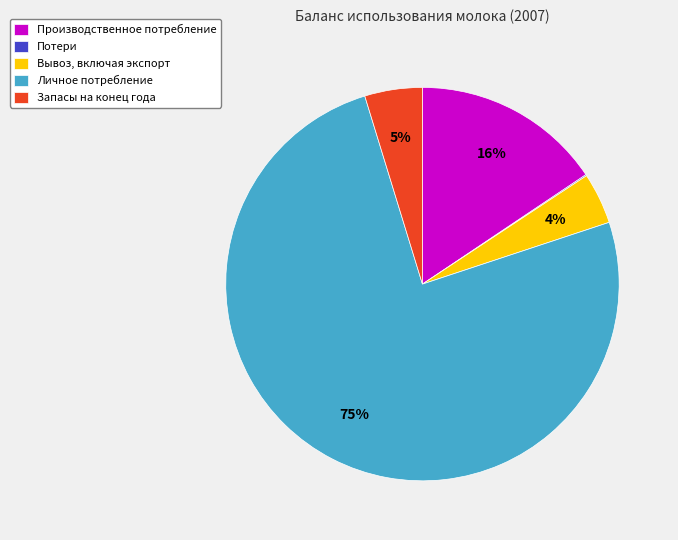

What is the largest slice in the pie chart?

Личное потребление